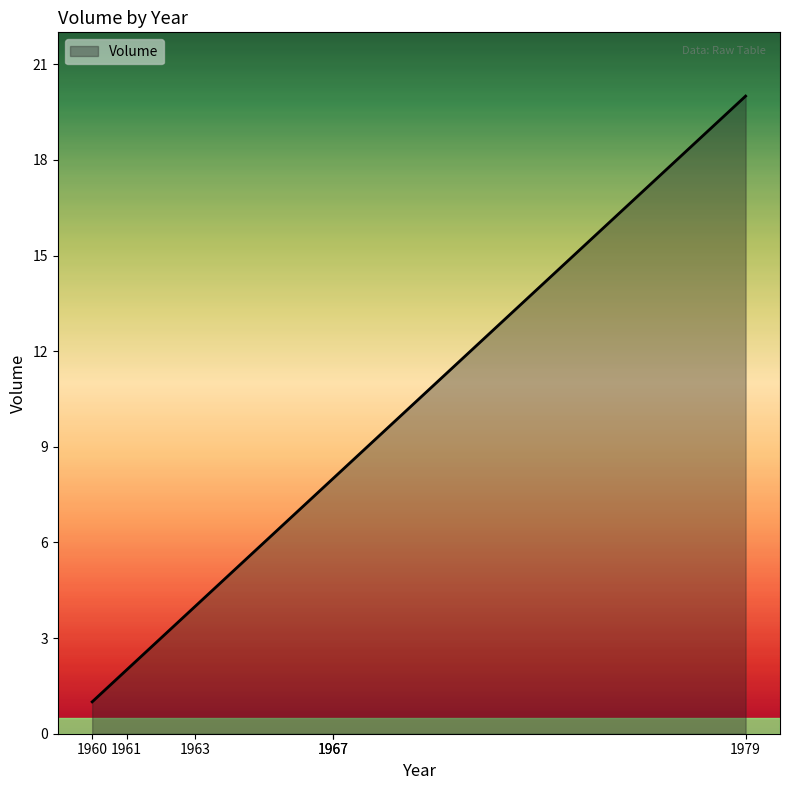

Is it true that the value at 1979 is 20?

True